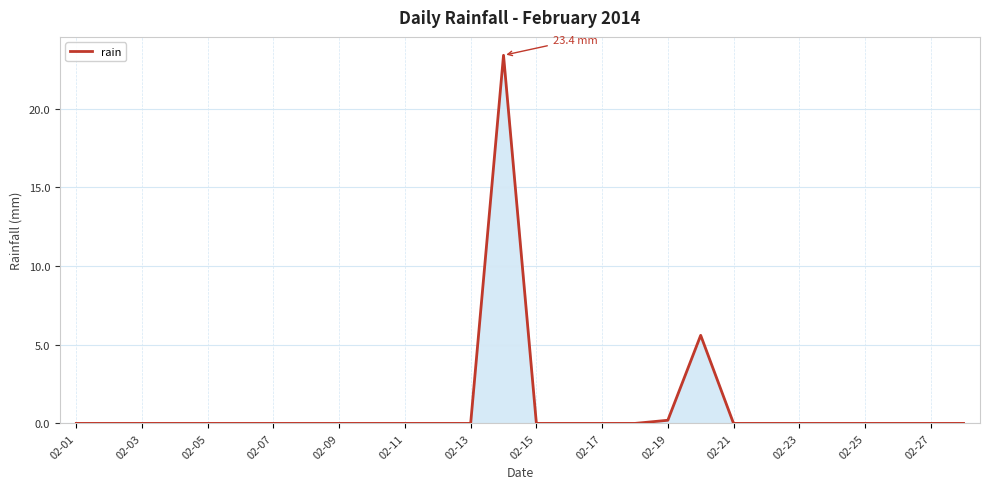

Reading left to right, transcribe all the data shown in this chart.

0.0	0.0	0.0	0.0	0.0	0.0	0.0	0.0	0.0	0.0	0.0	0.0	0.0	23.4	0.0	0.0	0.0	0.0	0.2	5.6	0.0	0.0	0.0	0.0	0.0	0.0	0.0	0.0